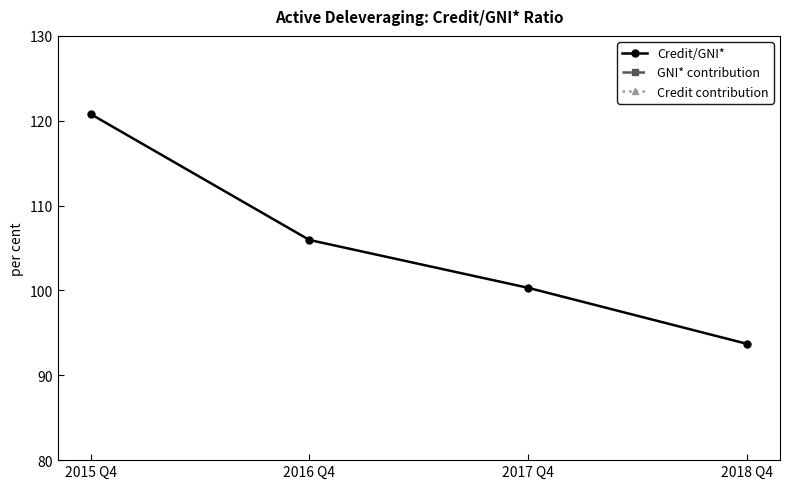

What position from the right is 2017 Q4?

2